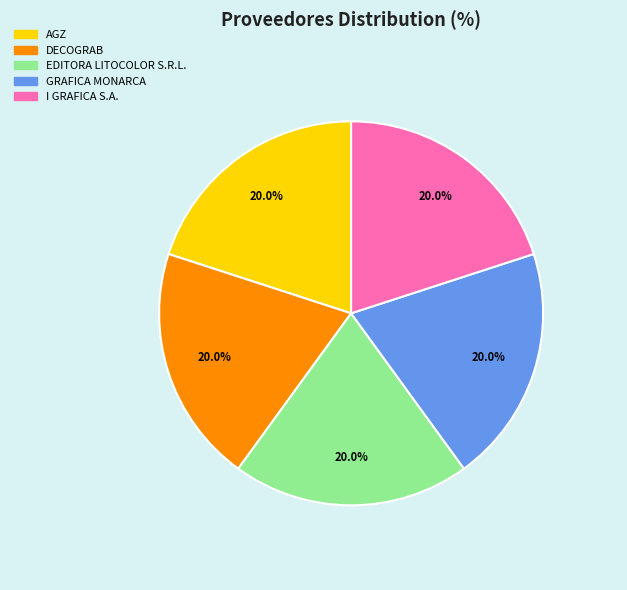

Does EDITORA LITOCOLOR S.R.L. account for over 50% of the chart?

No